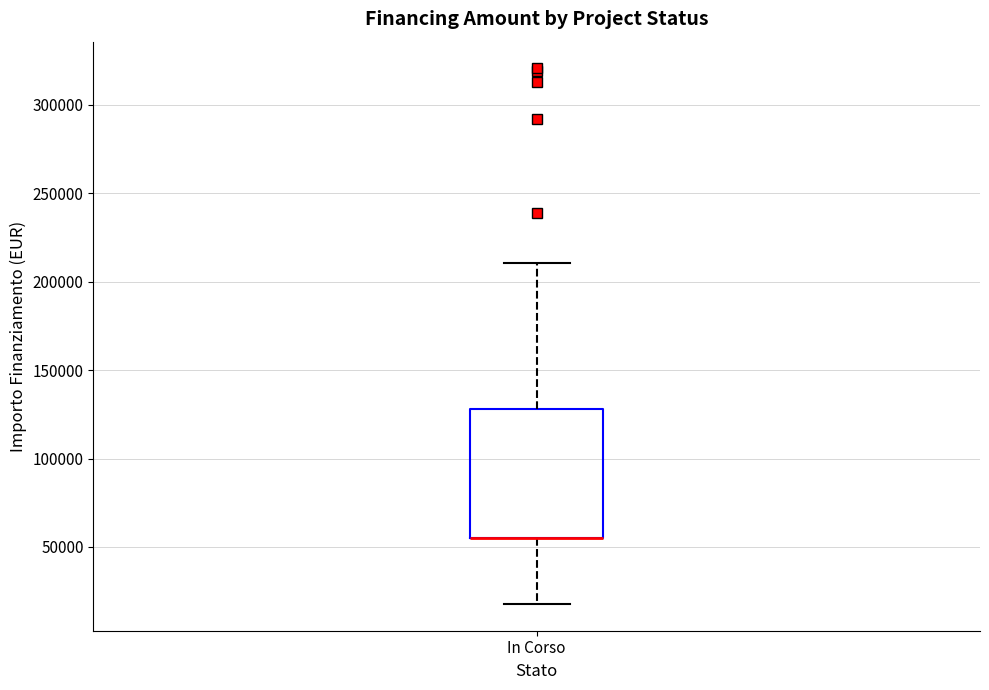

Transcribe this box plot: give where the median line is, the range the box spans, and where the two whiskers end, as read against the y-axis. The values are not printed on the chart, so give them approximately, as read against the axis.

median 55000 (drawn on the box's lower edge), box 55000 to 130000, whiskers 20000 to 210000